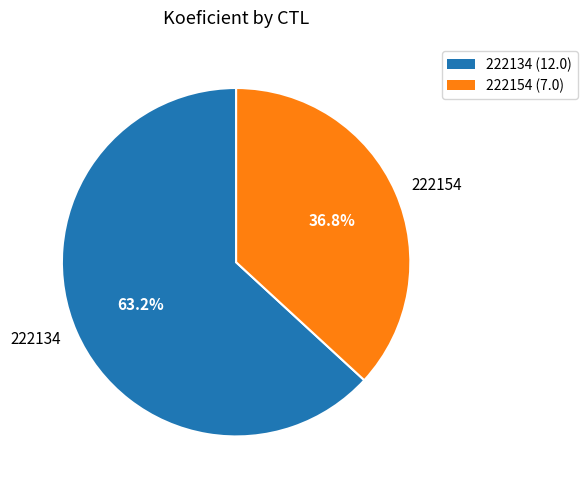

To the nearest percent, what is the difference between the 222154 and 222134 slice percentages?

26%